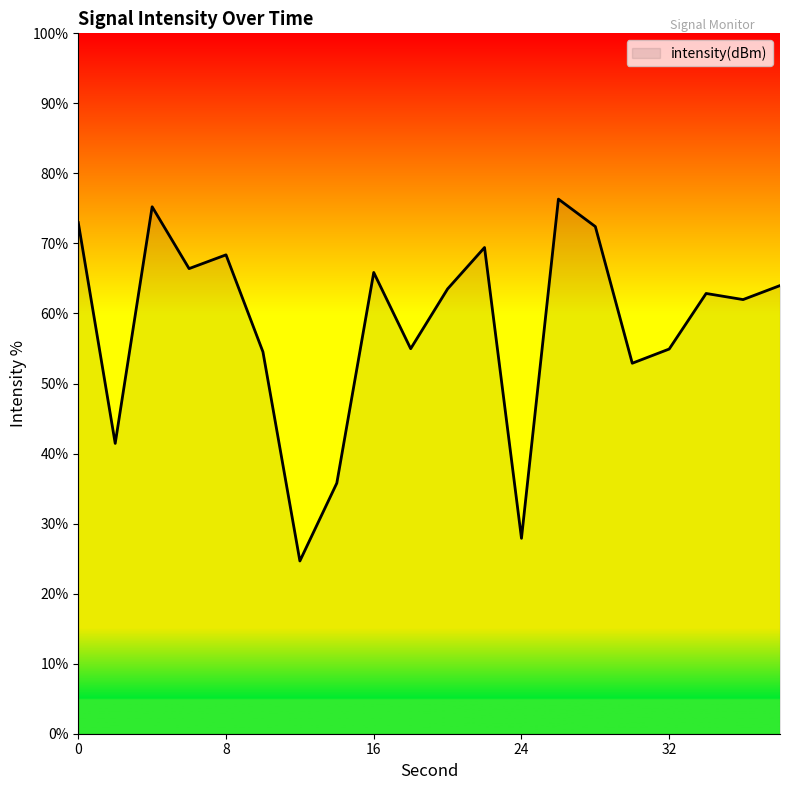

What is the maximum value shown in the chart?

76.3